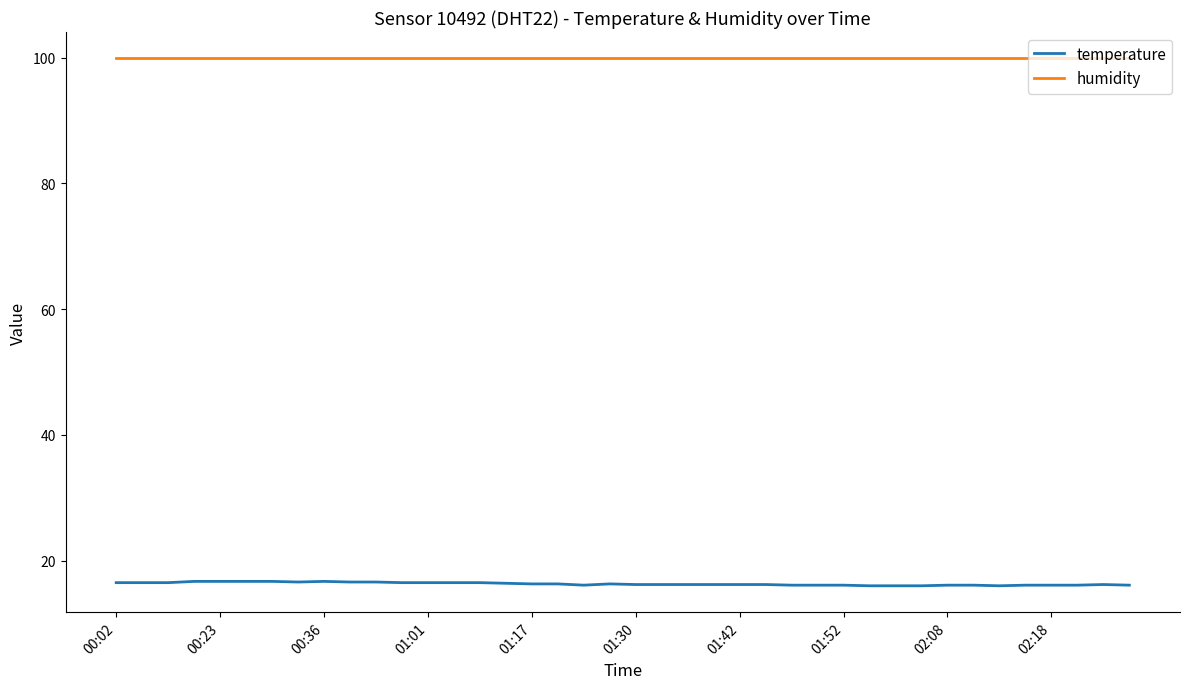

What is the minimum value shown in the chart?

16.0